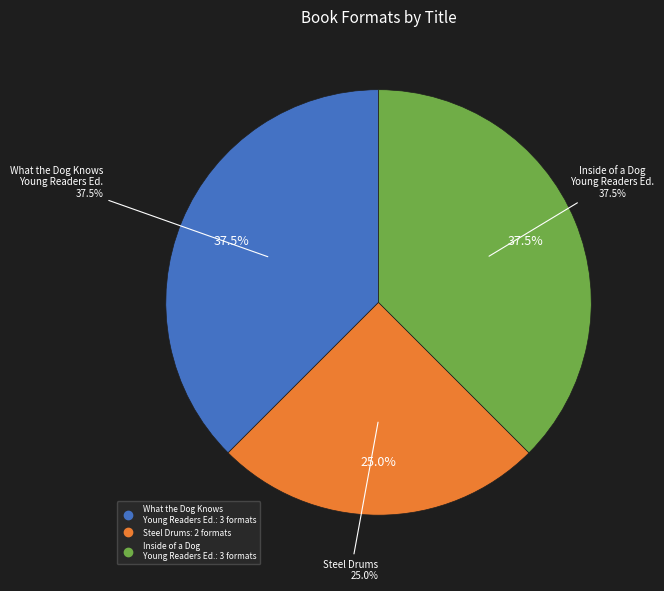

True or false: Steel Drums accounts for 25% of the total.

True